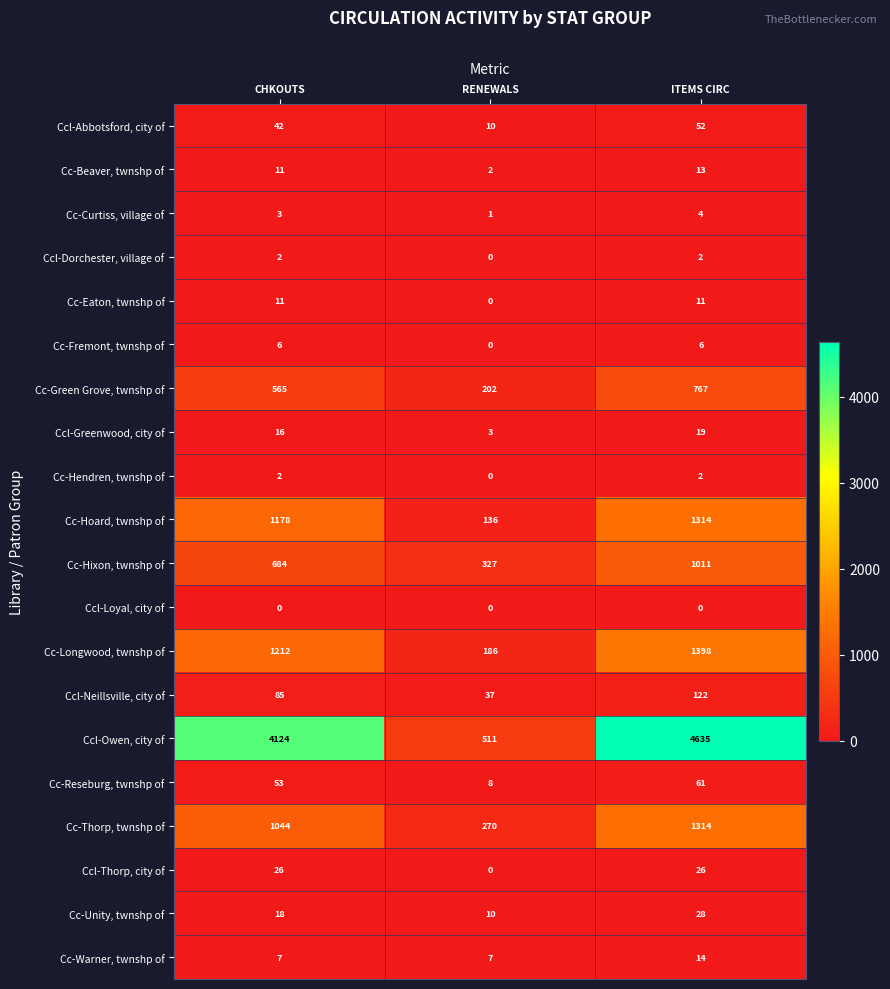

At which category is the sum across all series the highest?

ITEMS CIRC